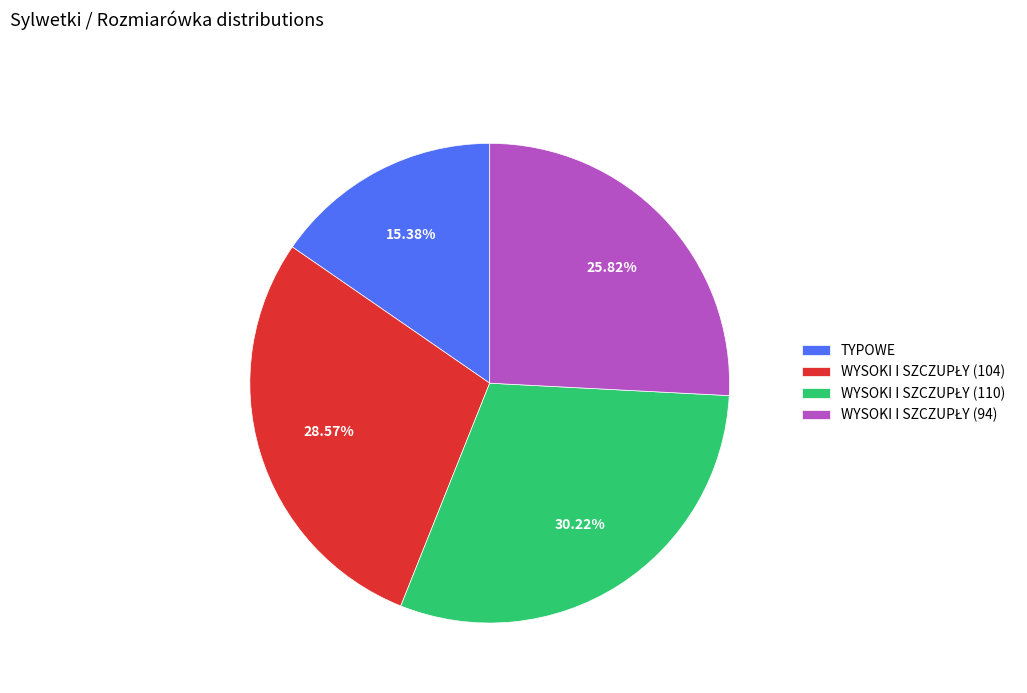

Does TYPOWE represent more than half of the total?

No